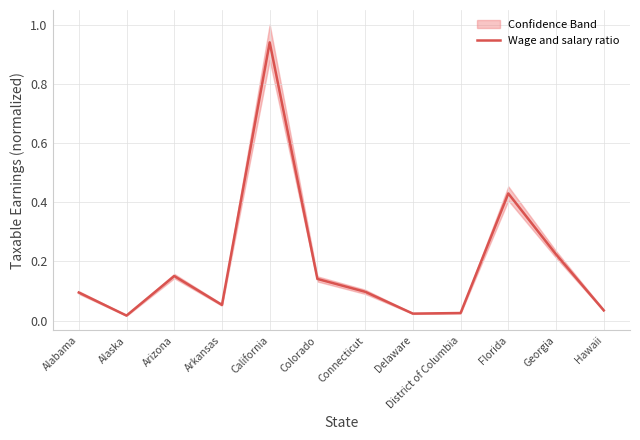

What is the average value?

0.2